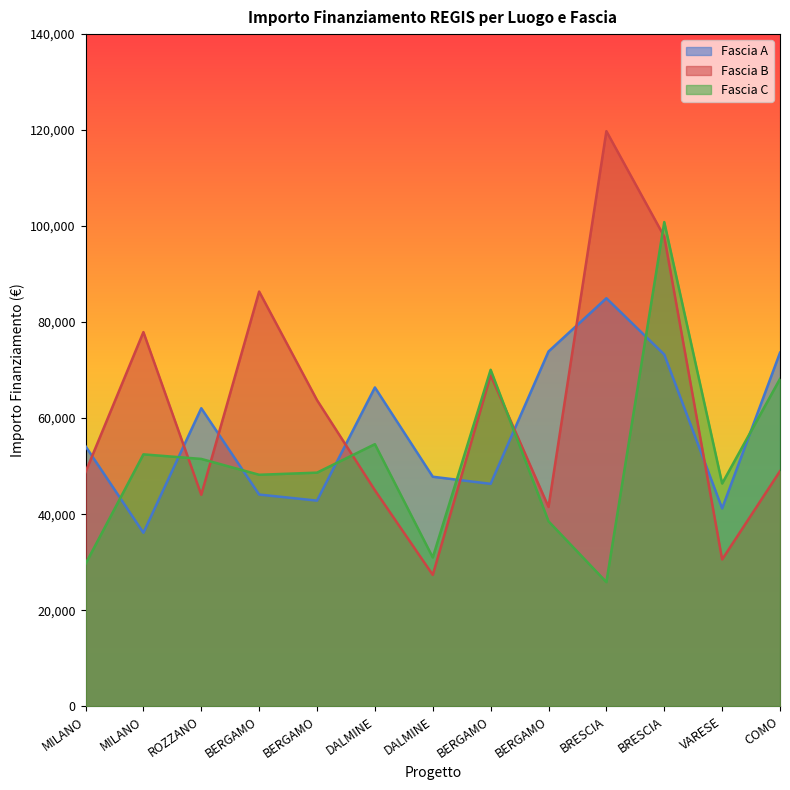

Is it true that Fascia A equals 83161.3 at DALMINE?

False